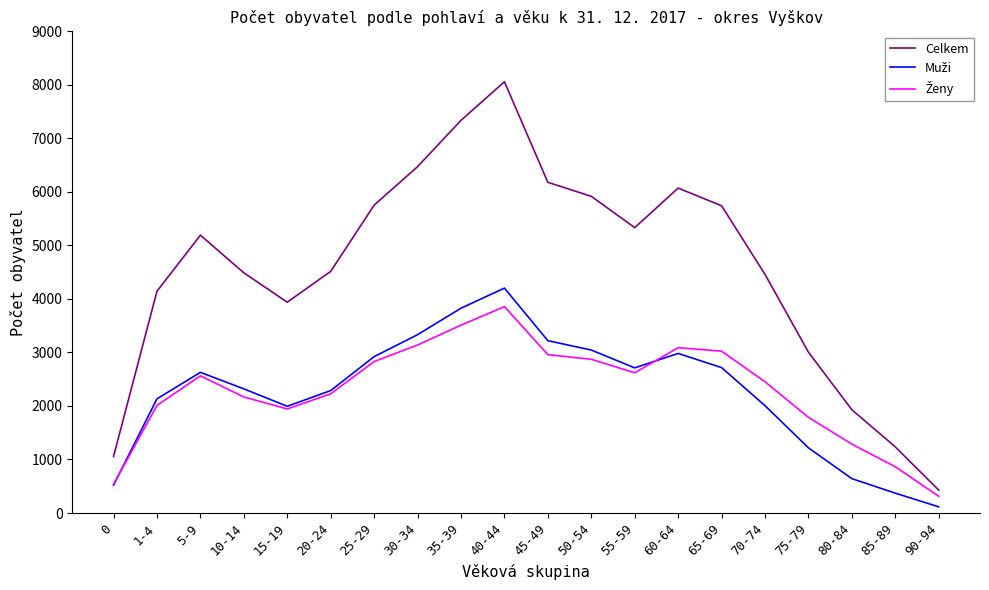

The value of Celkem at 60-64 is 8342. True or false?

False